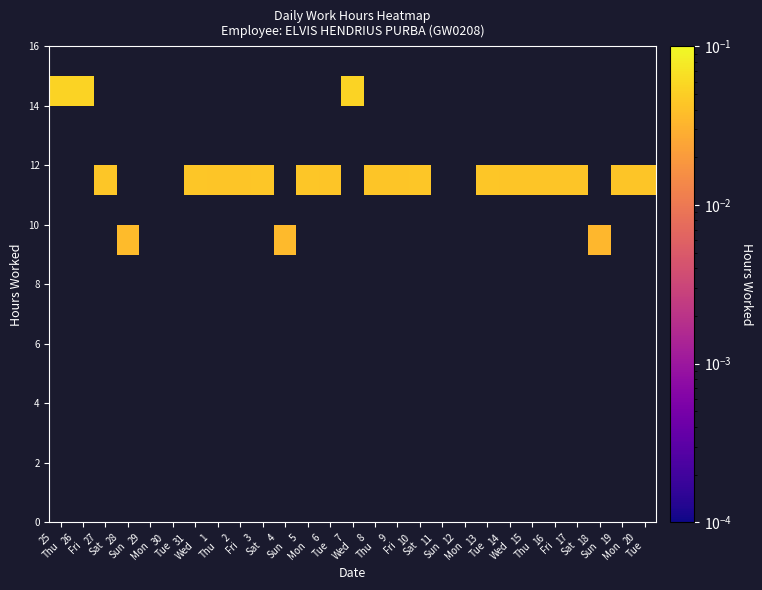

How many data points does each series have?

27